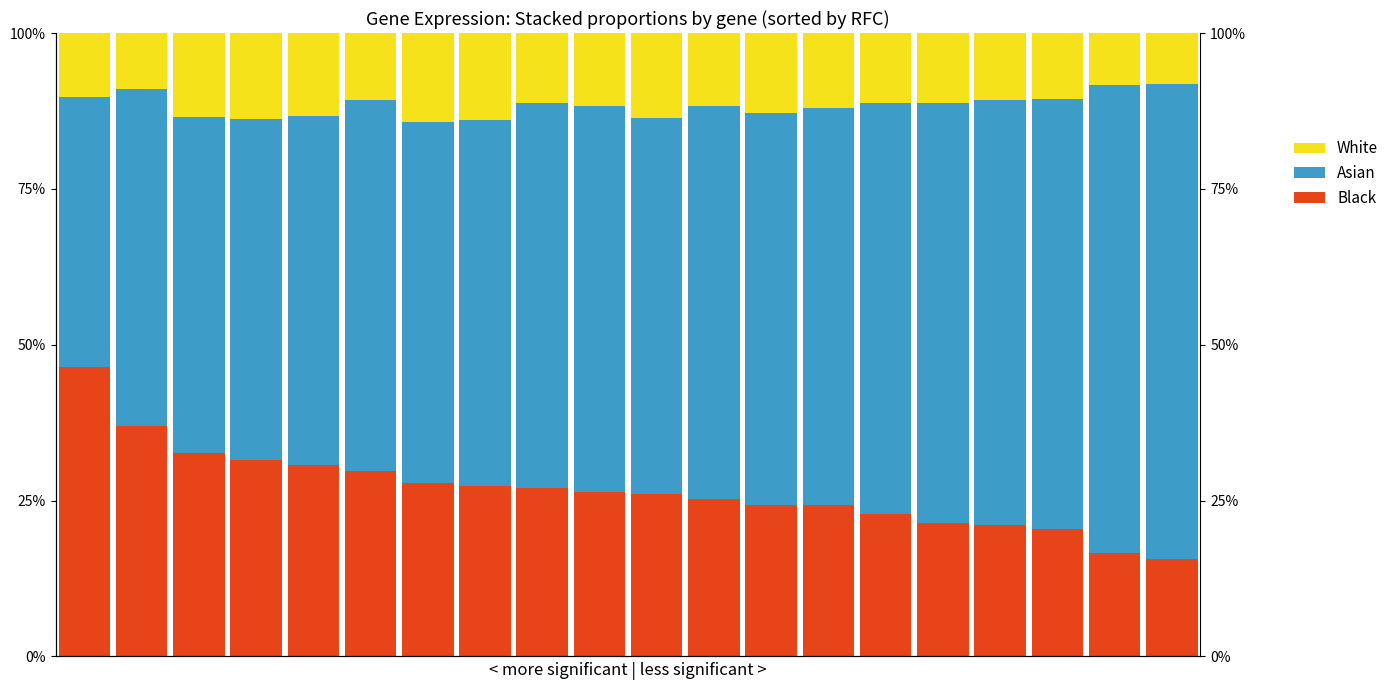

Which series has the largest total across all categories?

Asian